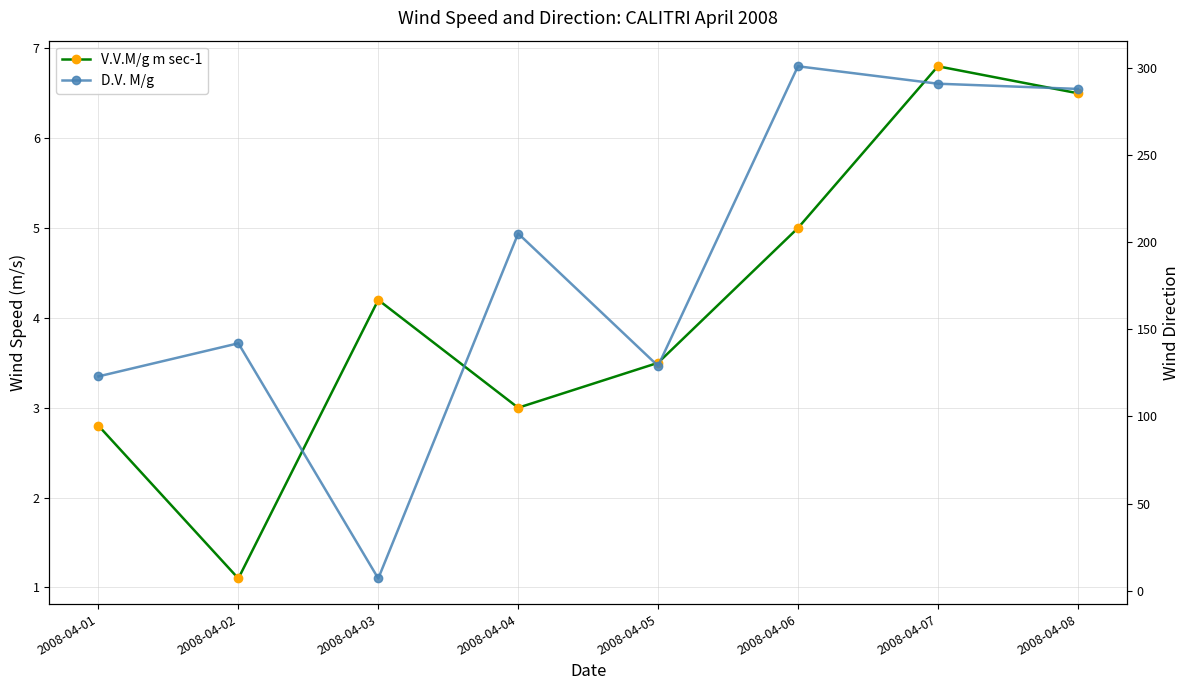

How many interior local valleys does the D.V. M/g series have?

2